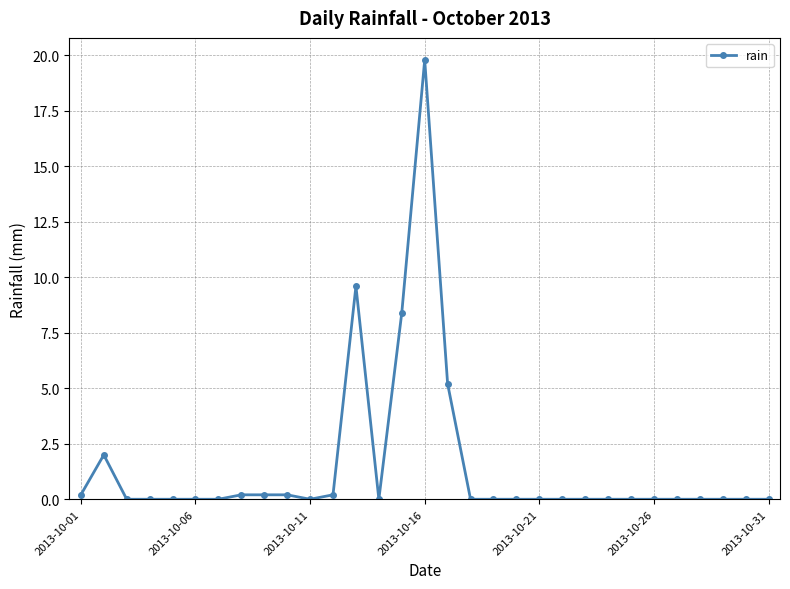

What is the greatest value displayed?

19.8